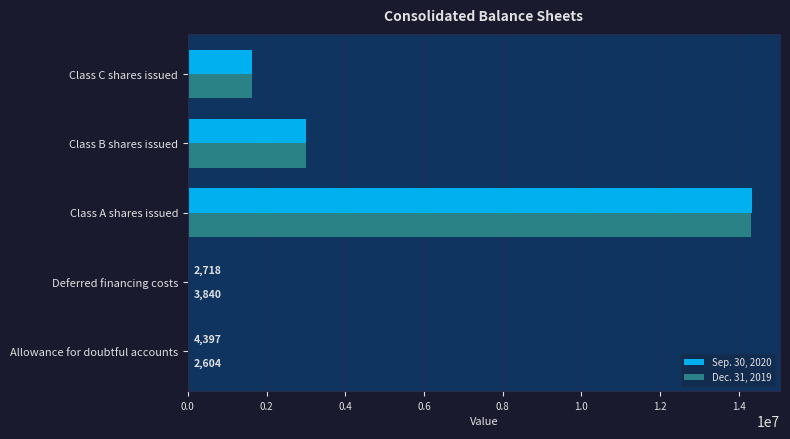

What is the sum of all Sep. 30, 2020 values?

18985310